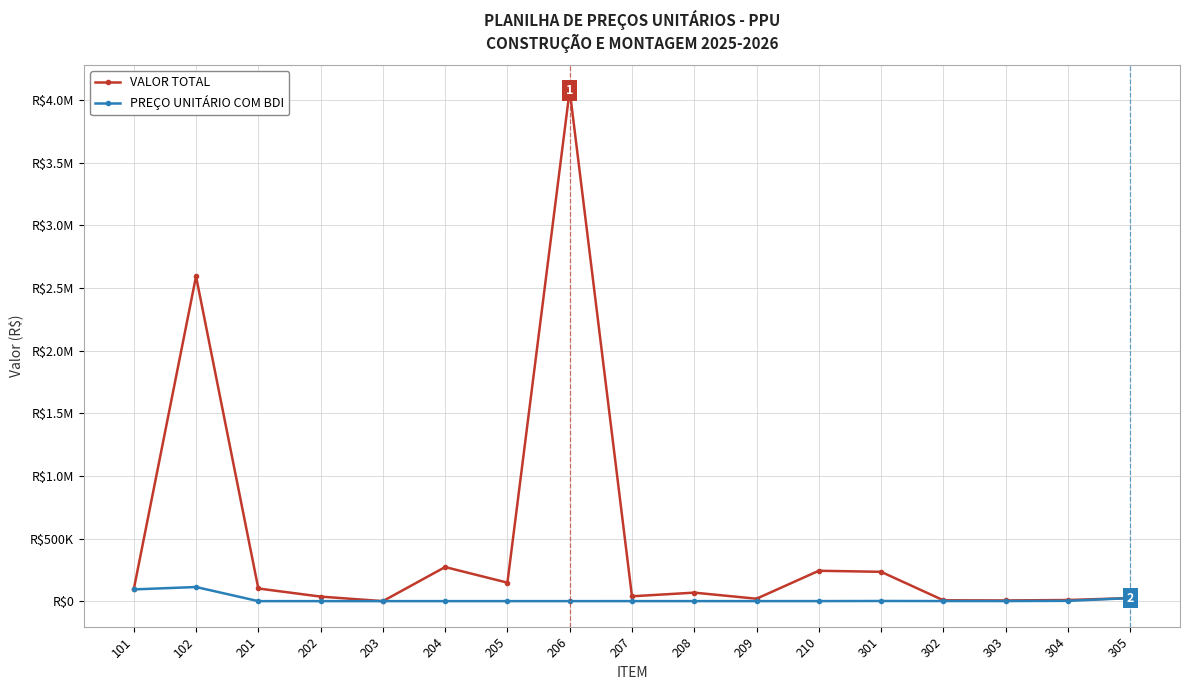

At which category does PREÇO UNITÁRIO COM BDI reach its first local peak?

102